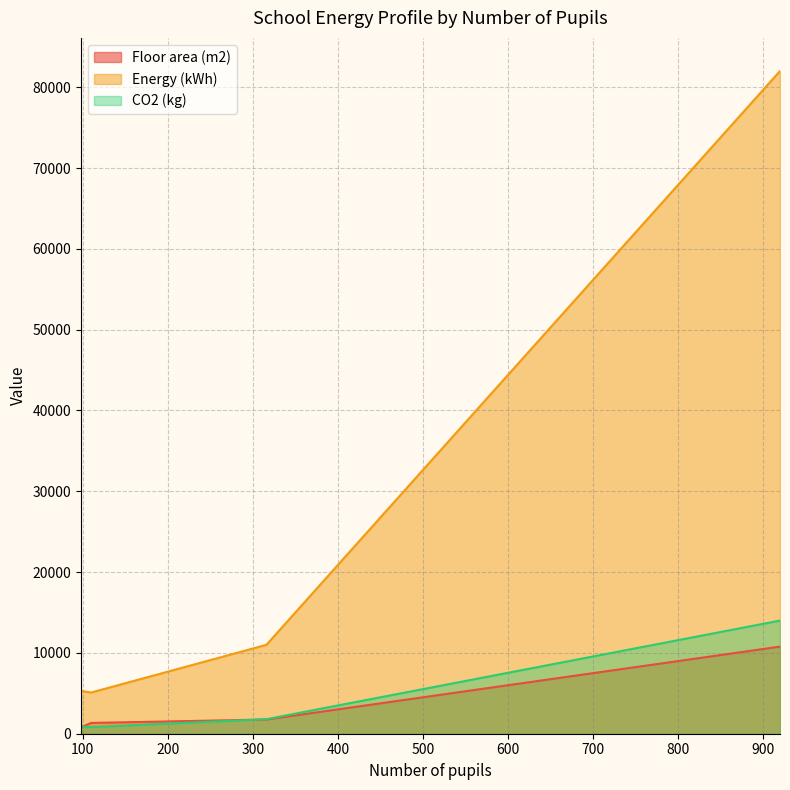

How many lines are shown in the chart?

3